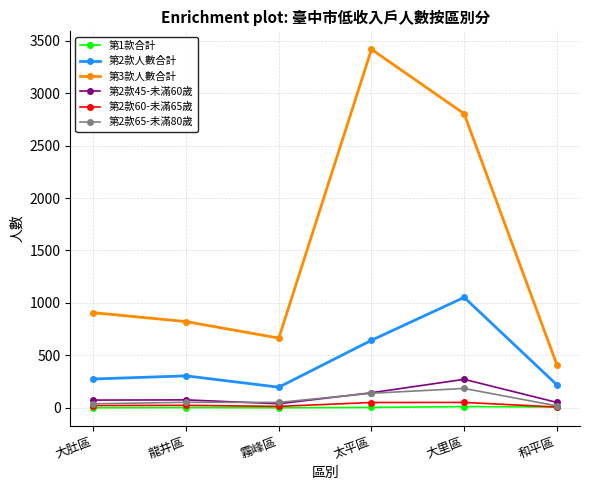

Is it true that 第3款人數合計 equals 903 at 霧峰區?

False